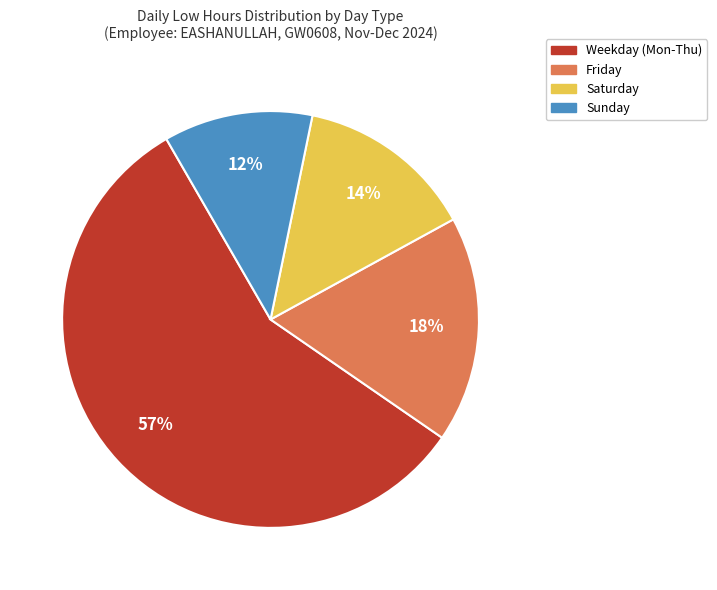

Combined, do Sunday and Friday account for over 50%?

No